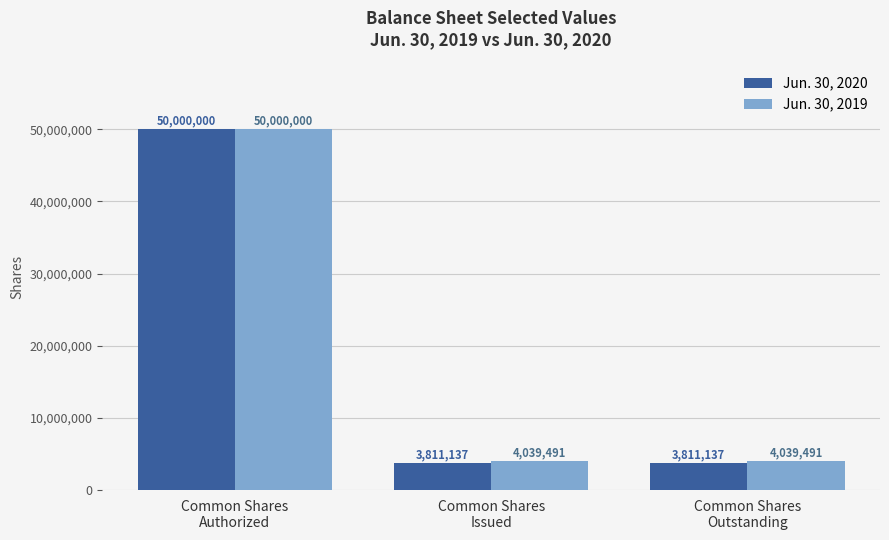

Reading left to right, extract all data points from this chart.

Jun. 30, 2020: 50000000	3811137	3811137
Jun. 30, 2019: 50000000	4039491	4039491